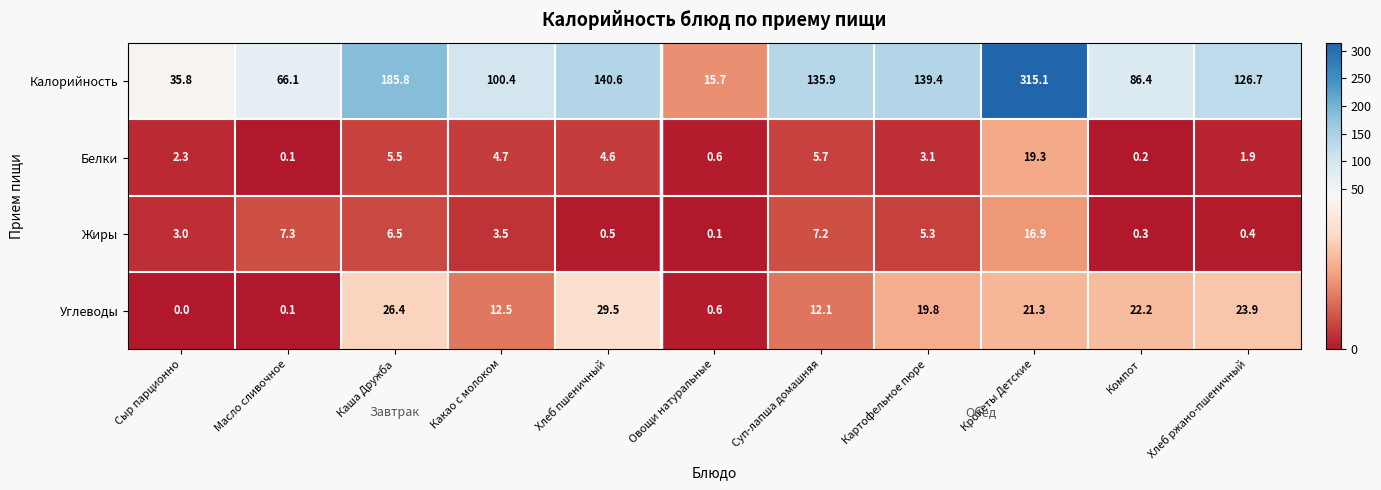

Is it true that Жиры equals 9.9 at Масло сливочное?

False